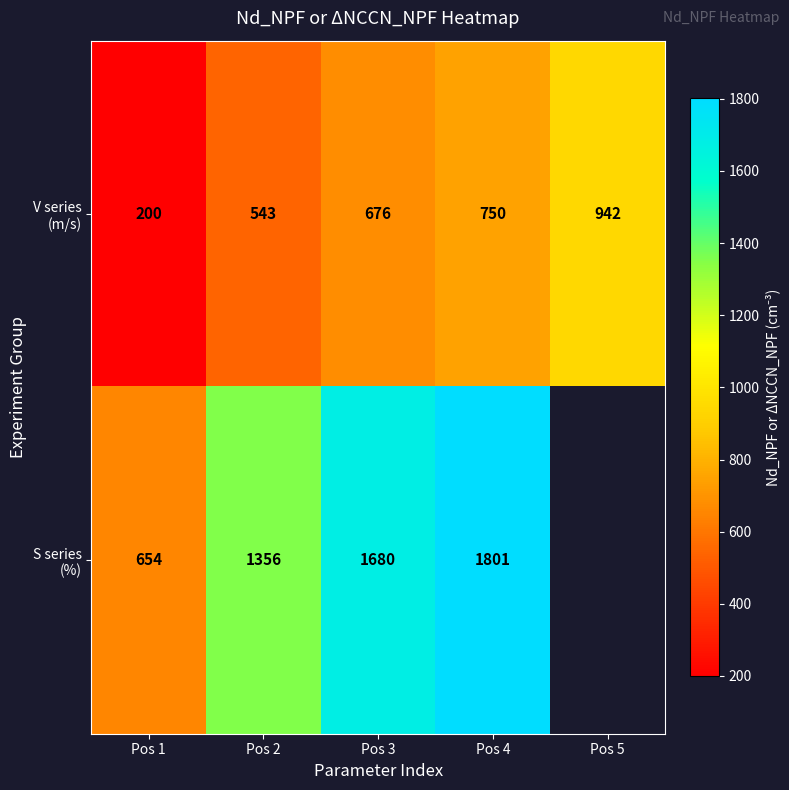

What is the total value across all series at Pos 4?

2551